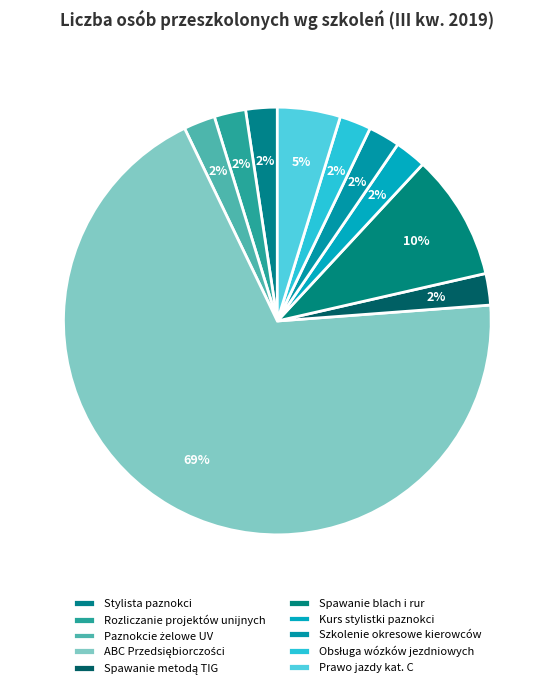

Count the number of slices in the pie.

10